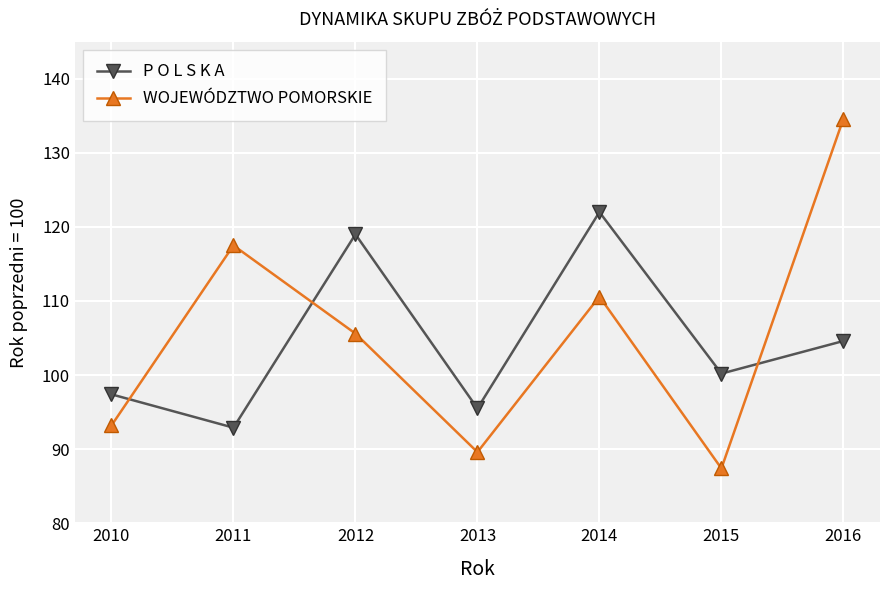

After their last crossing, which series has the higher values: WOJEWÓDZTWO POMORSKIE or P O L S K A?

WOJEWÓDZTWO POMORSKIE